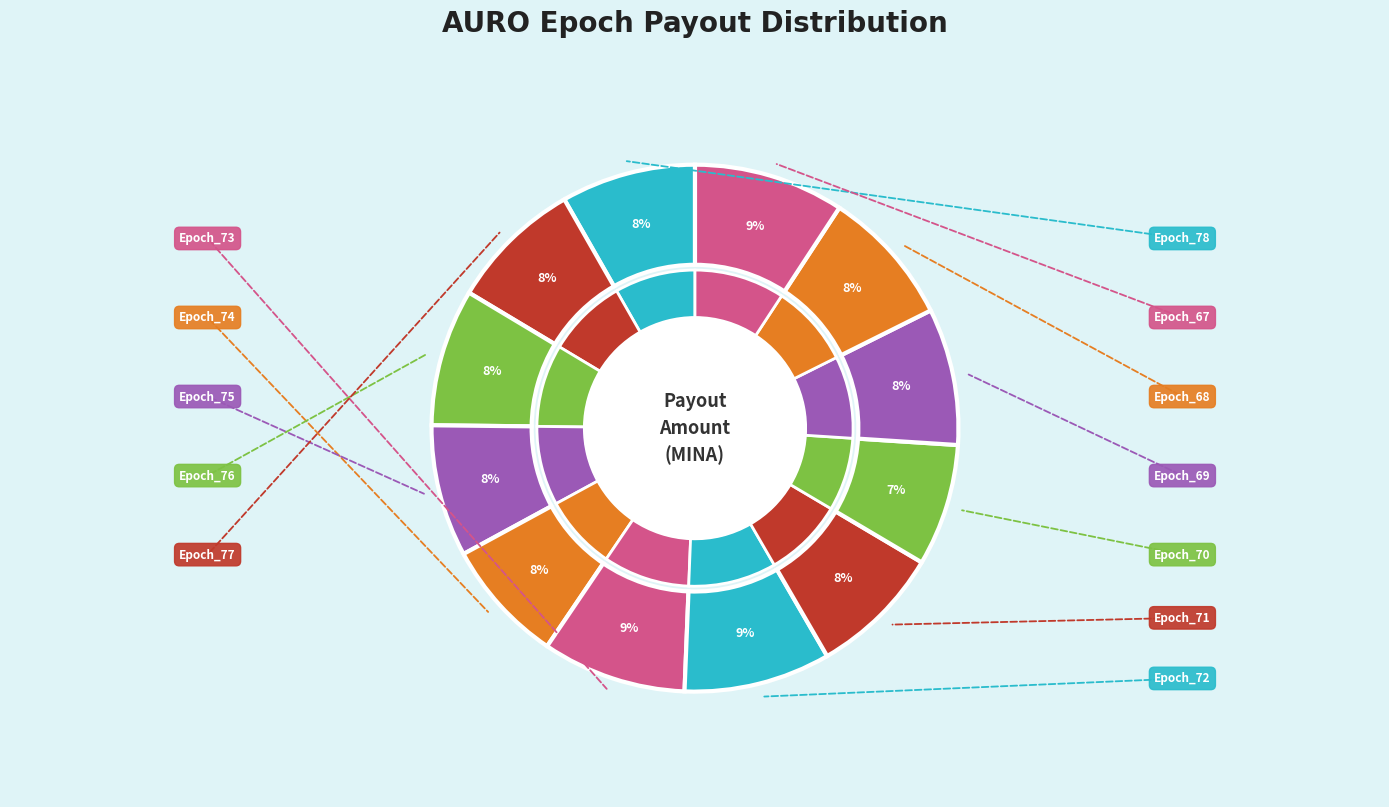

The Epoch_71 slice represents 1% of the pie. True or false?

False